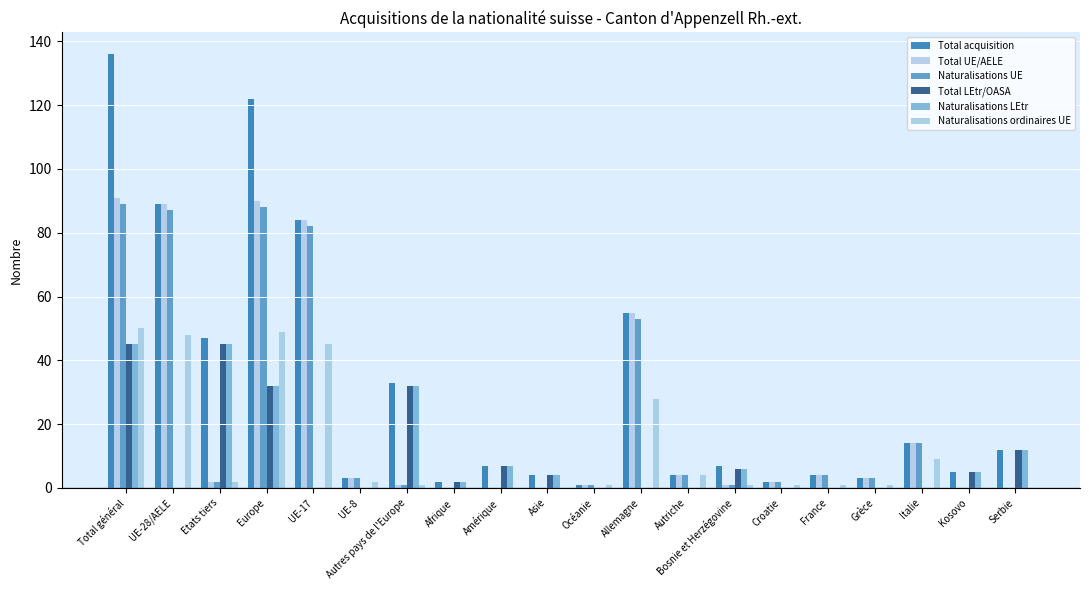

How many data points does each series have?

20